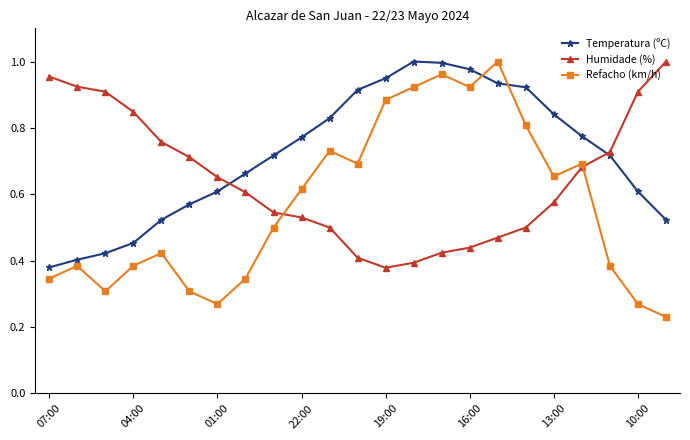

After their last crossing, which series has the higher values: Humidade (%) or Refacho (km/h)?

Humidade (%)